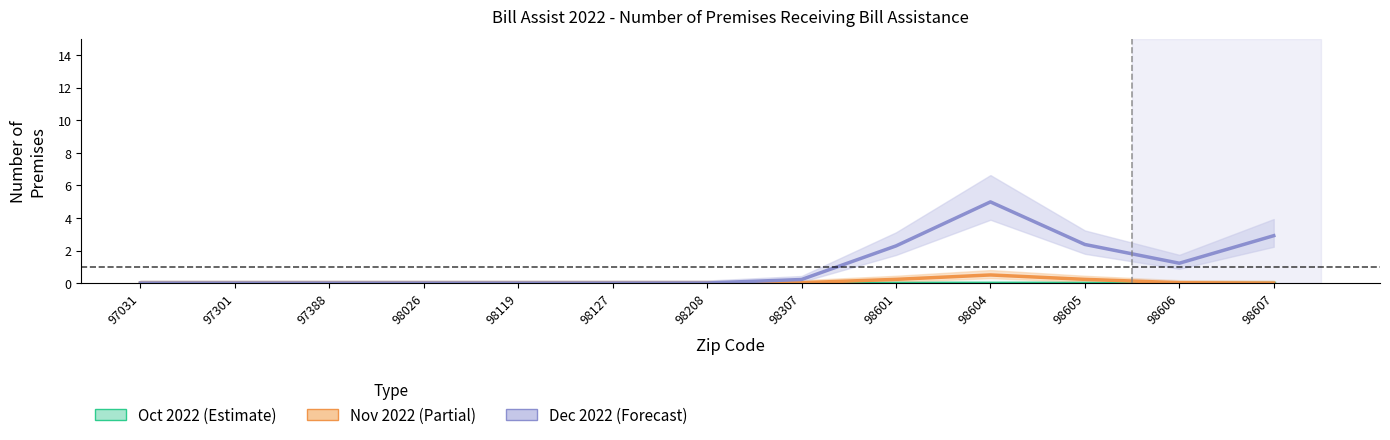

Reading left to right, transcribe all the data shown in this chart.

Oct 2022: 97031=0.0	97301=0.0	97388=0.0	98026=0.0	98119=0.0	98127=0.0	98208=0.0	98307=0.0	98601=0.0	98604=0.0	98605=0.0	98606=0.0	98607=0.0
Nov 2022: 97031=0.0	97301=0.0	97388=0.0	98026=0.0	98119=0.0	98127=0.0	98208=0.0	98307=0.0	98601=0.2	98604=0.5	98605=0.2	98606=0.0	98607=0.0
Dec 2022: 97031=0.0	97301=0.0	97388=0.0	98026=0.0	98119=0.0	98127=0.0	98208=0.0	98307=0.2	98601=2.3	98604=5.0	98605=2.4	98606=1.2	98607=2.9